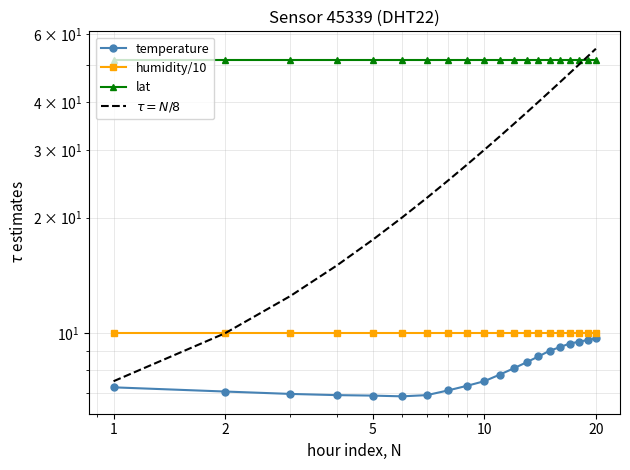

What is the minimum value for lat?

51.5